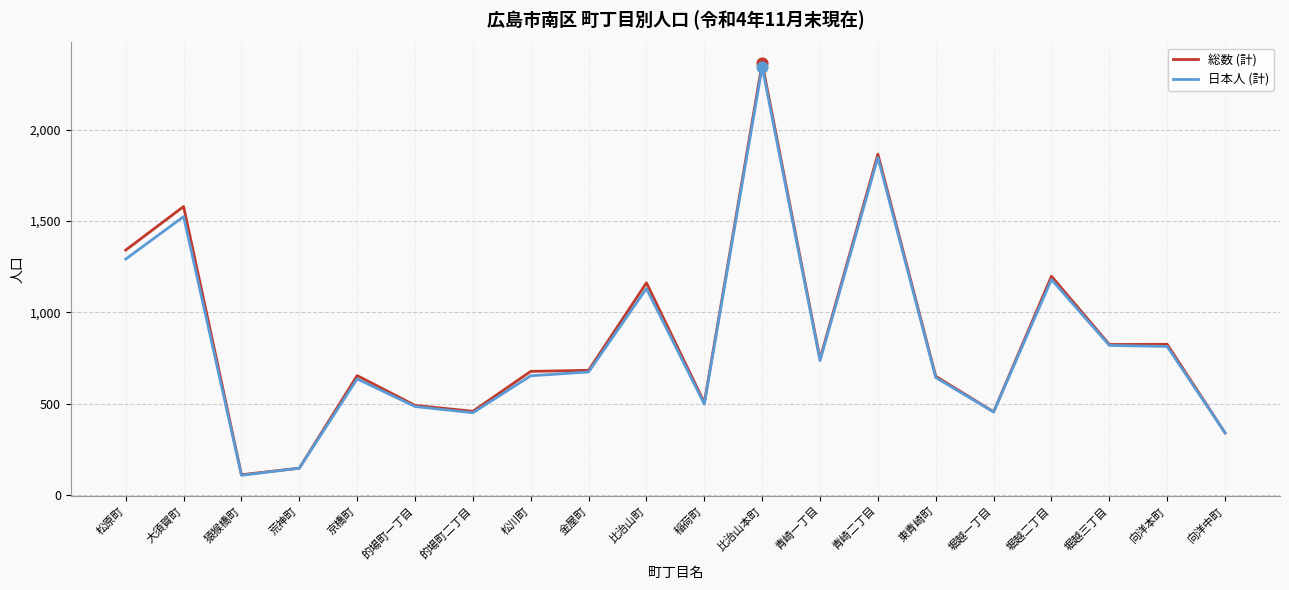

At which category is the sum across all series the highest?

比治山本町